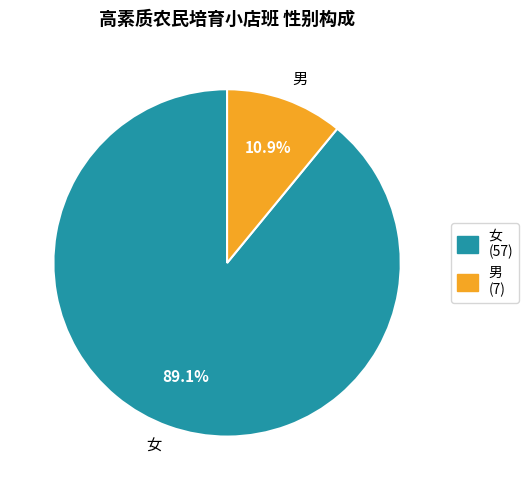

What portion of the pie excludes 女?

10.9%